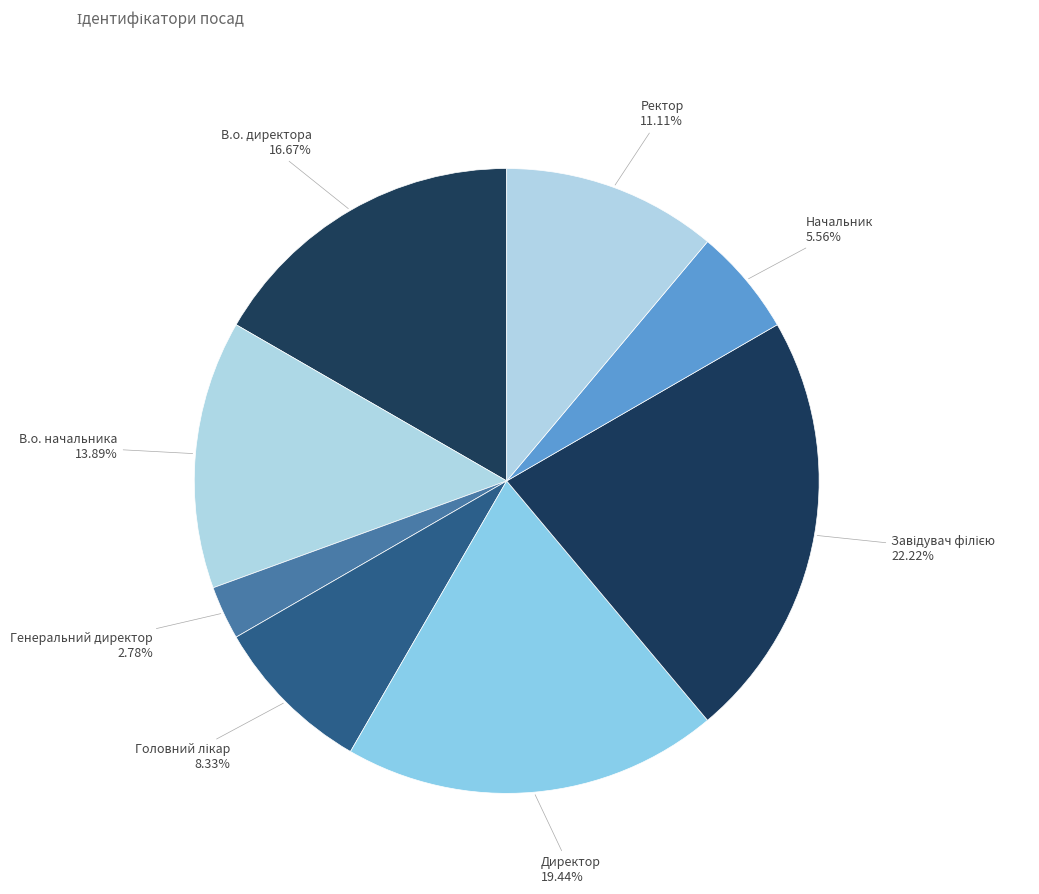

What percentage is the Начальник slice, to the nearest percent?

6%